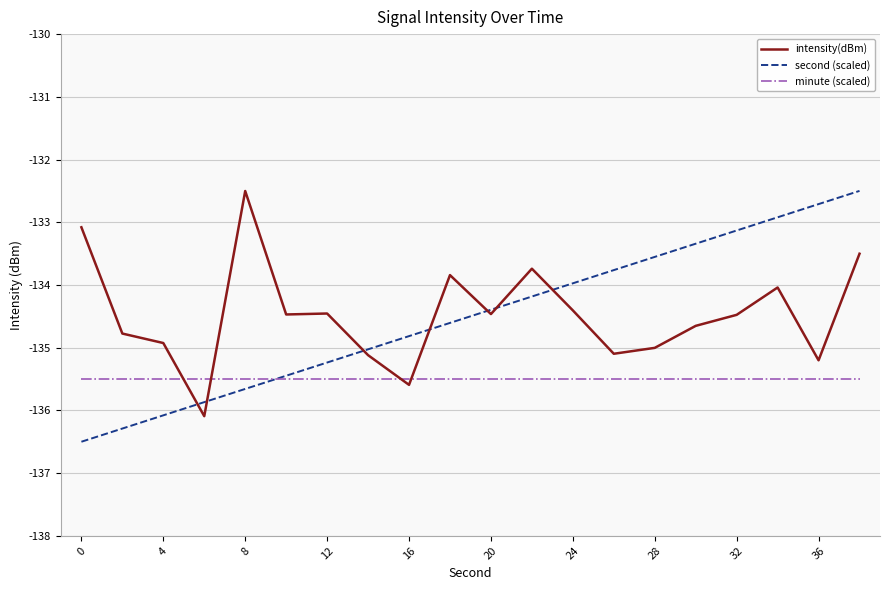

What is the highest value of the minute (scaled) series?

-135.5